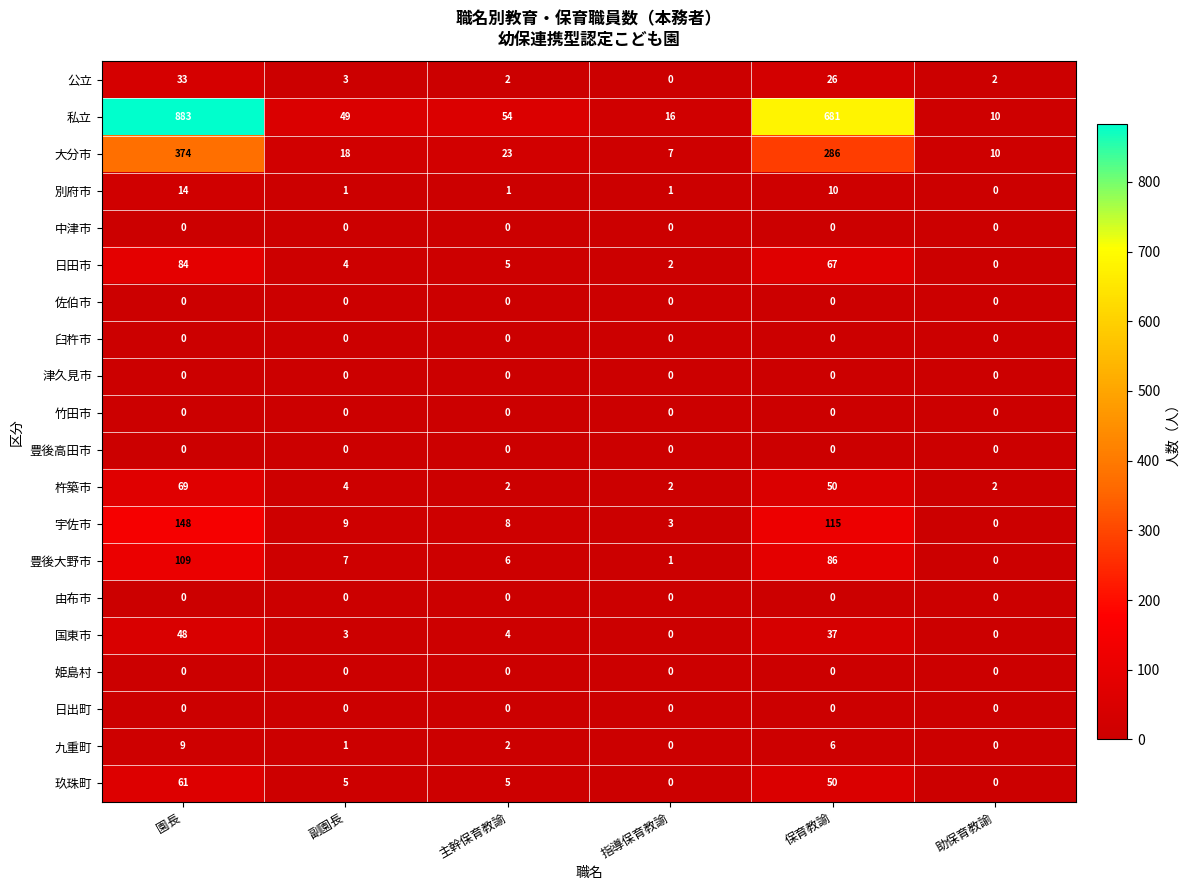

What is the sum of all 豊後大野市 values?

209